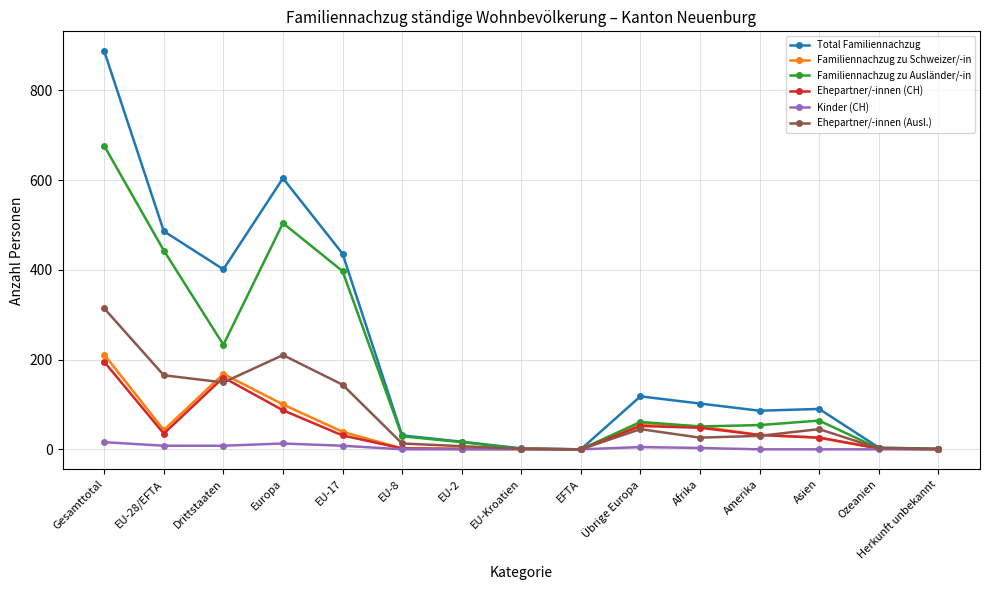

How many categories are shown in the chart?

15